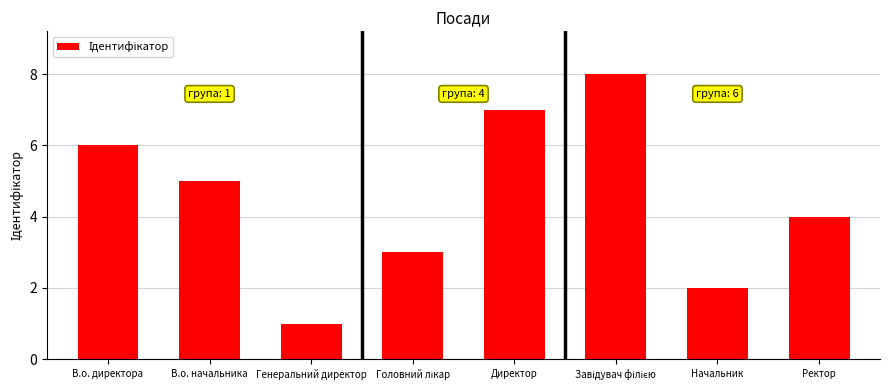

Which category has the lowest value across all series?

Генеральний директор